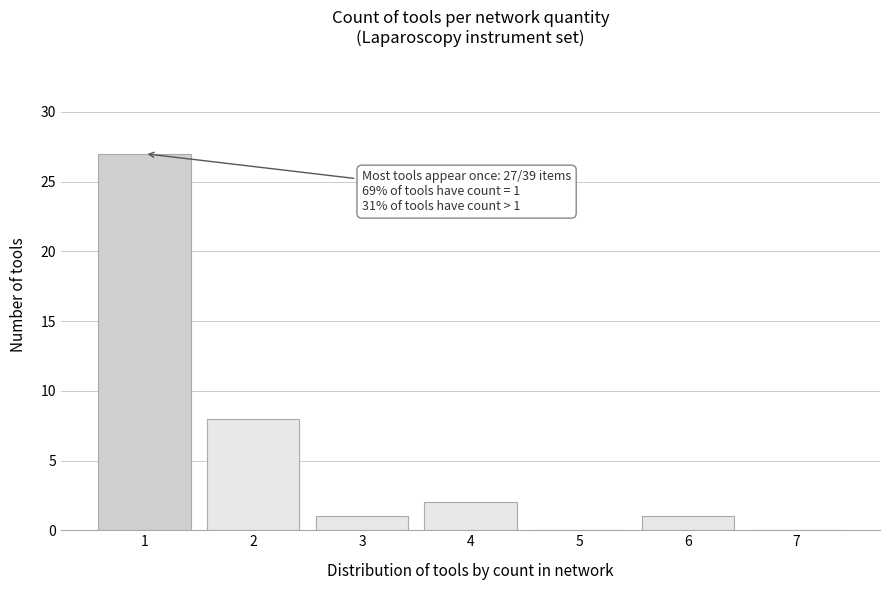

Reading right to left, list all the values displayed in this chart.

7=0	6=1	5=0	4=2	3=1	2=8	1=27